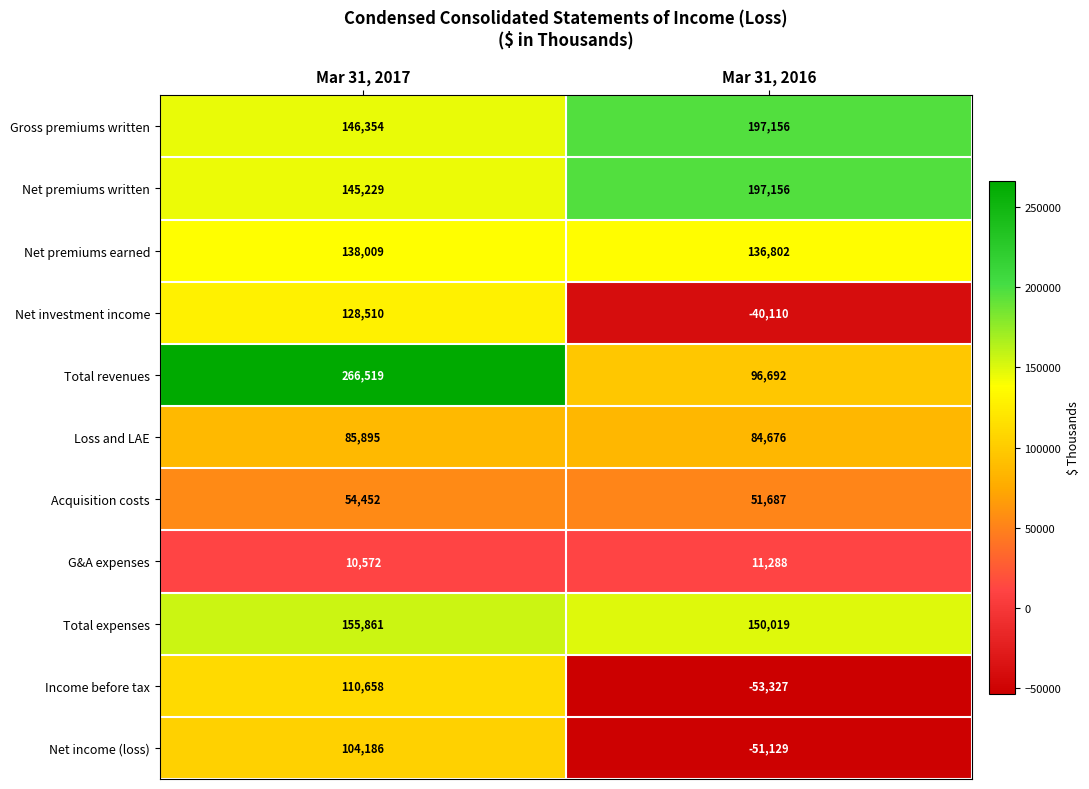

What is the total value across all series at Mar 31, 2016?

780910